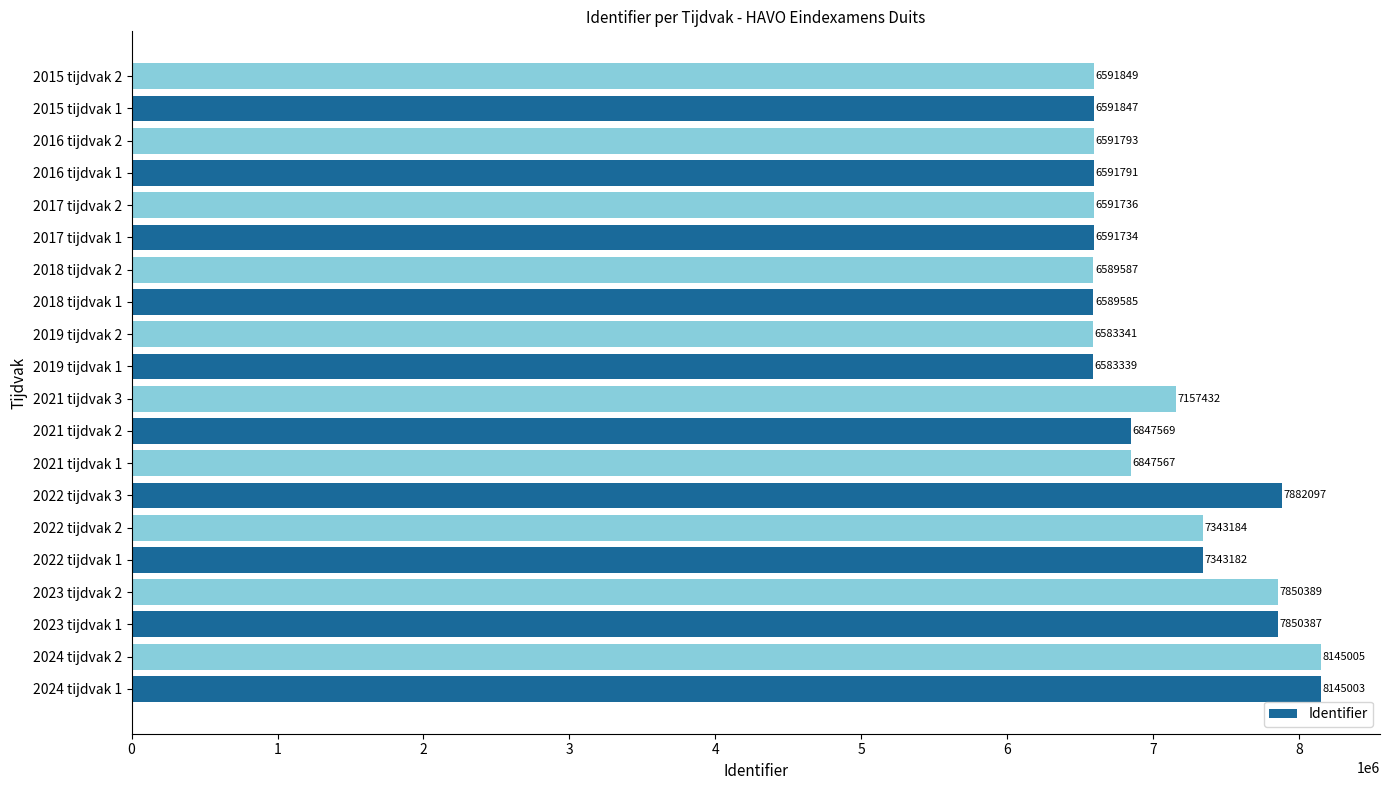

How many categories are shown in the chart?

20